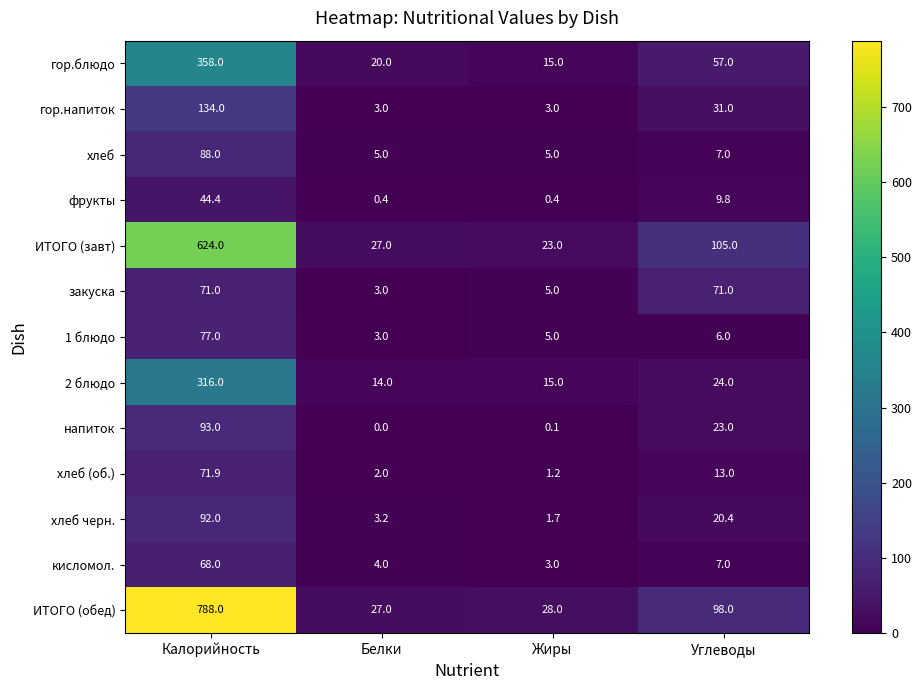

What is the sum of all ИТОГО (завт) values?

779.0